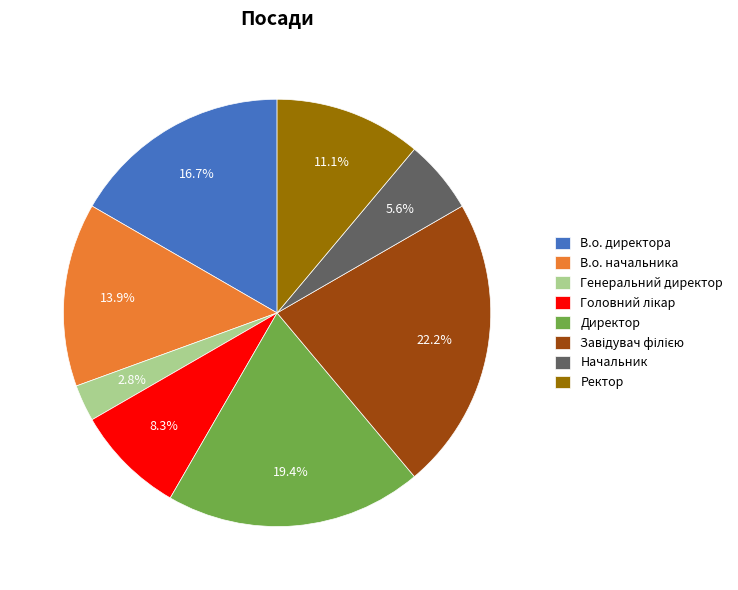

Which category has the smallest portion of the pie?

Генеральний директор